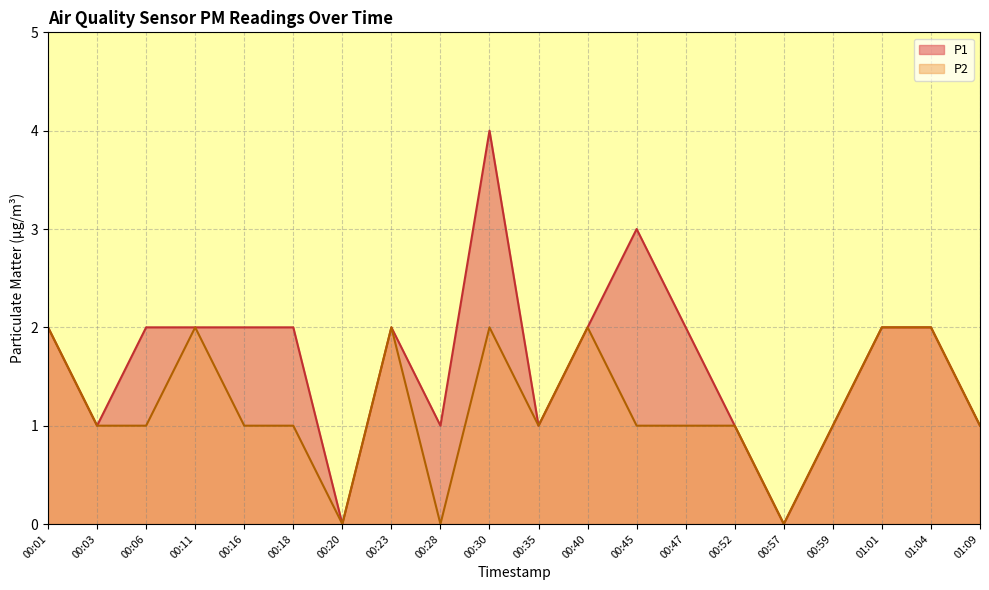

How many series are shown in this chart?

2